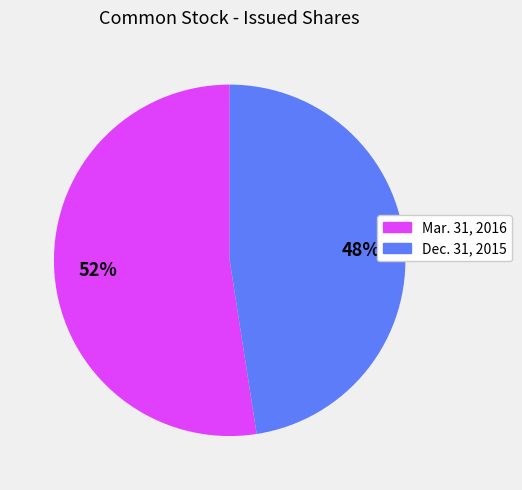

To the nearest percent, what is the average slice percentage?

50%